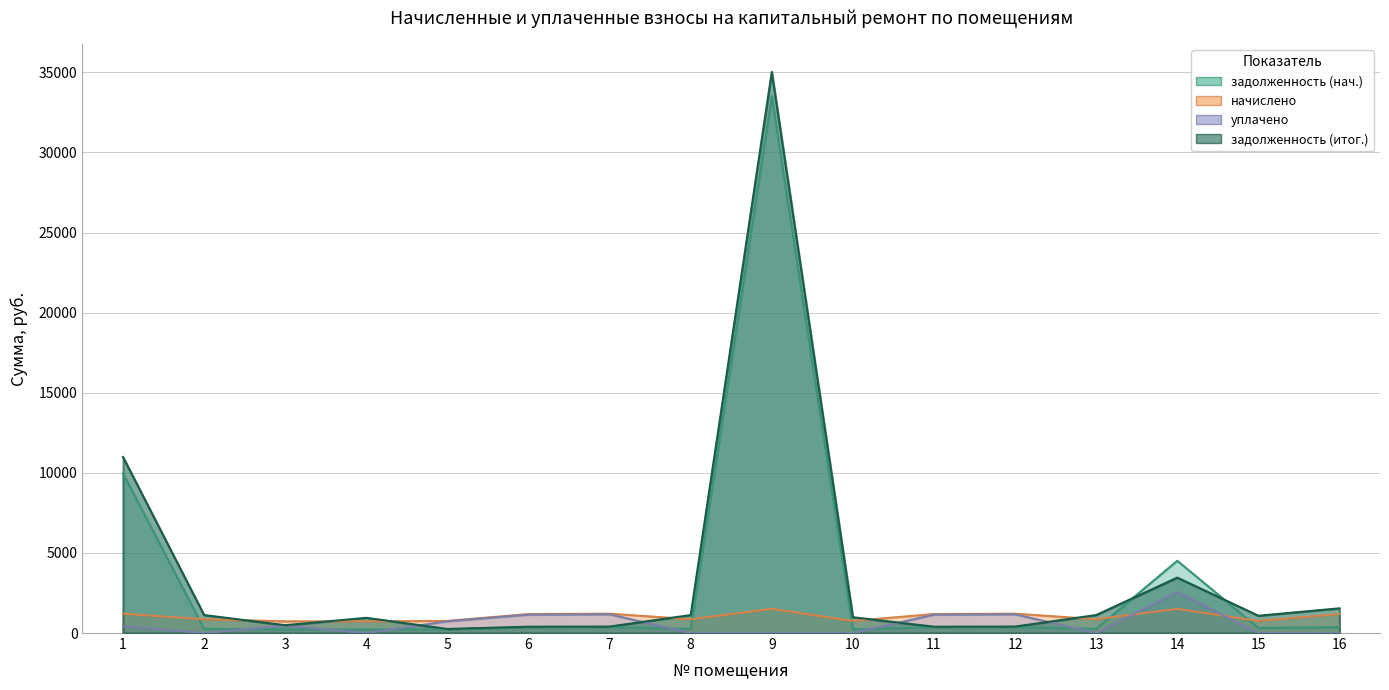

What is the value of the начислено point at the 9th from the left?

1509.8